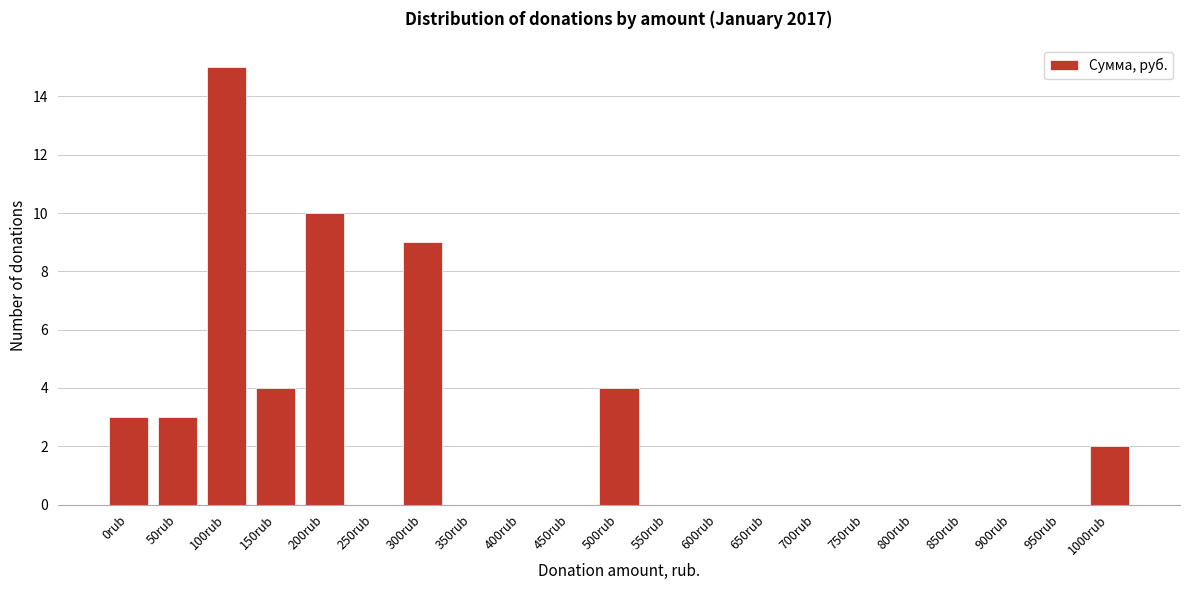

Reading right to left, what are all the values shown in this chart?

1000rub=2	950rub=0	900rub=0	850rub=0	800rub=0	750rub=0	700rub=0	650rub=0	600rub=0	550rub=0	500rub=4	450rub=0	400rub=0	350rub=0	300rub=9	250rub=0	200rub=10	150rub=4	100rub=15	50rub=3	0rub=3